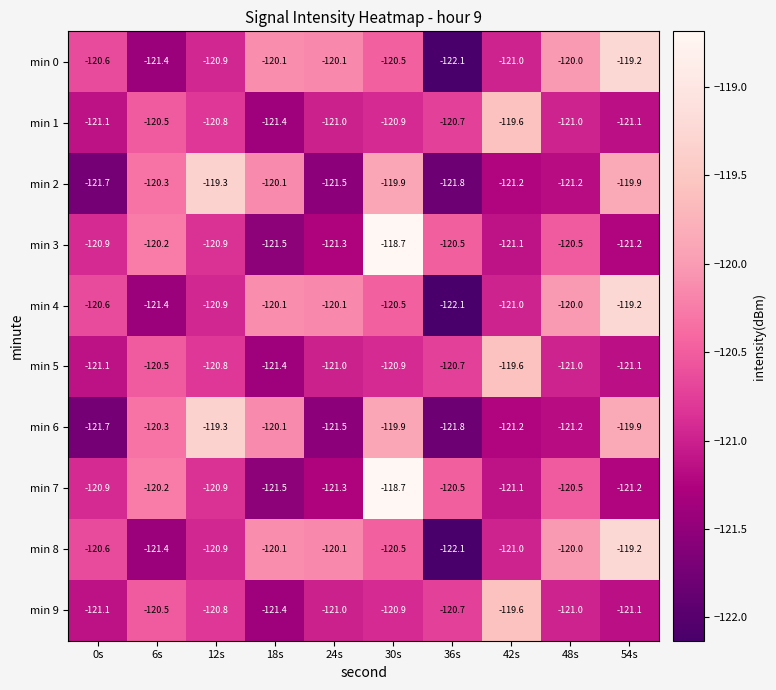

Count the number of categories in the chart.

10